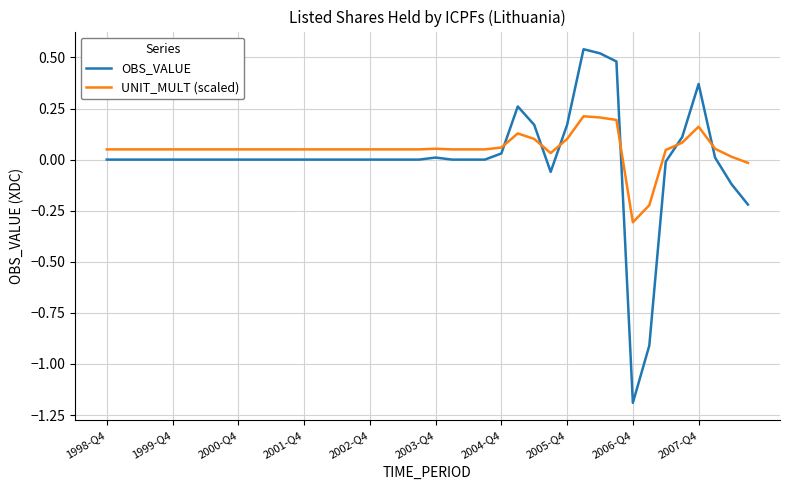

Which series has the largest range (max minus min)?

OBS_VALUE